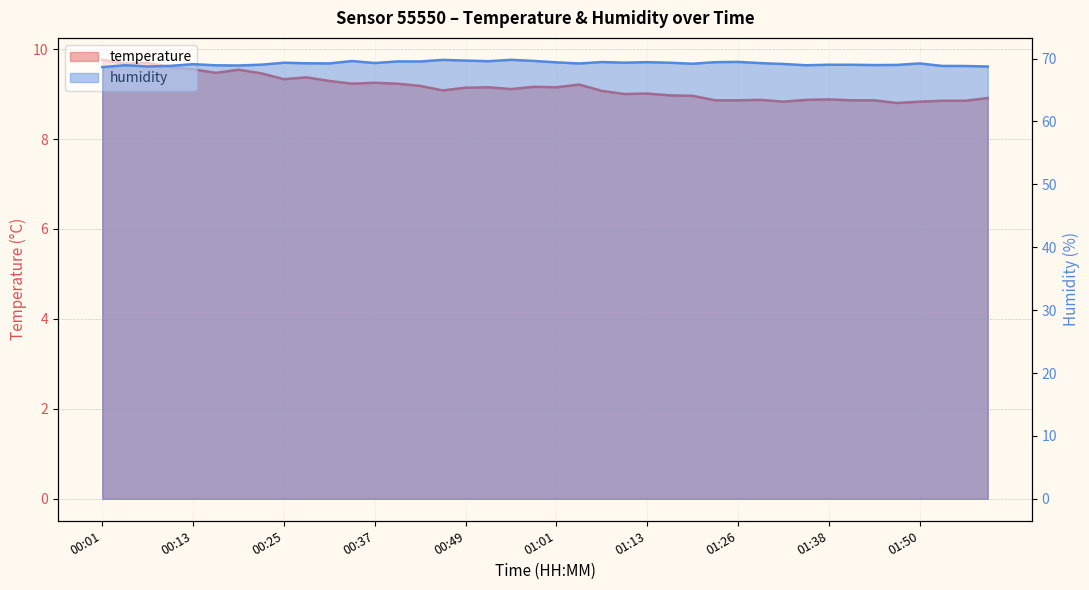

What is the label of the 29th point from the right?

00:34